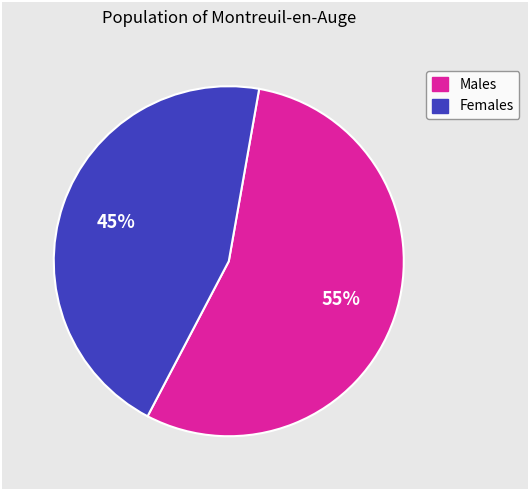

Is there a majority slice in this chart?

Yes